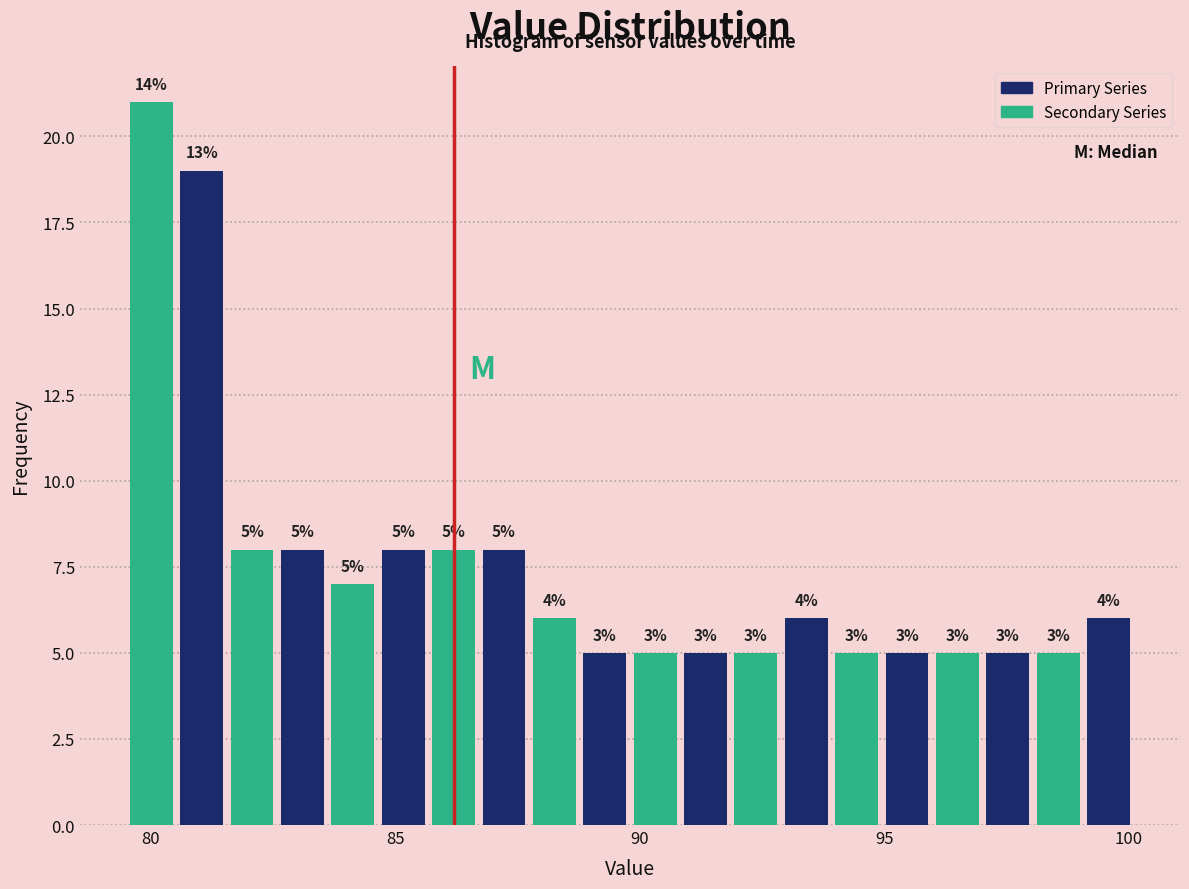

Around what value on the x-axis is the tallest bar? Give the approximate position of its centre, as read against the axis.

80.0